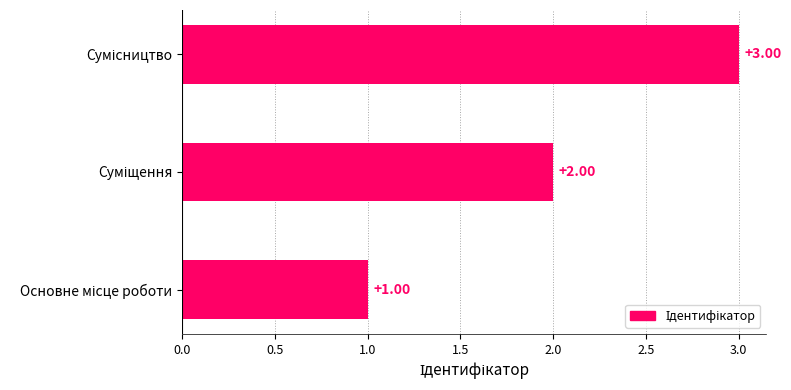

What is the sum of all values?

6